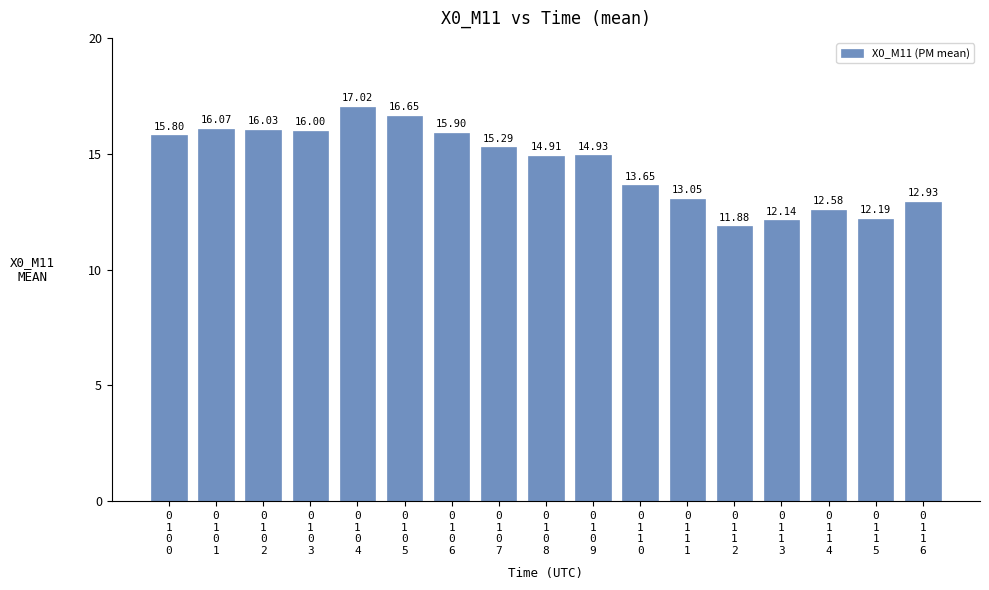

What is the difference between the maximum and second lowest values?

4.9